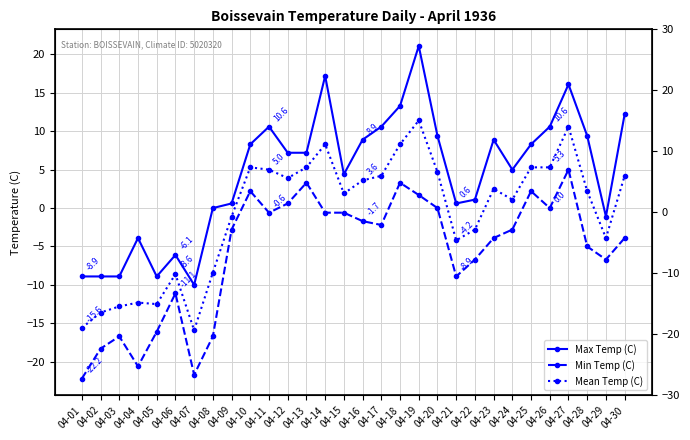

The Min Temp (C) series shows 0.6 at 04-12. True or false?

True